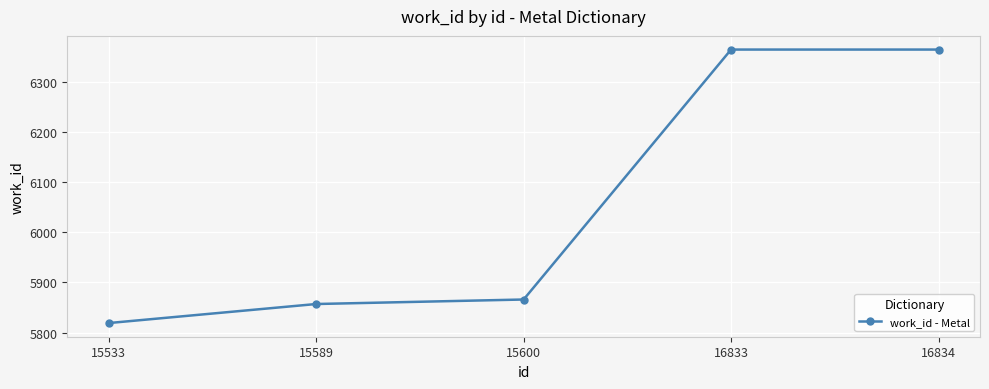

True or false: the data has more than 2 interior local peaks.

False